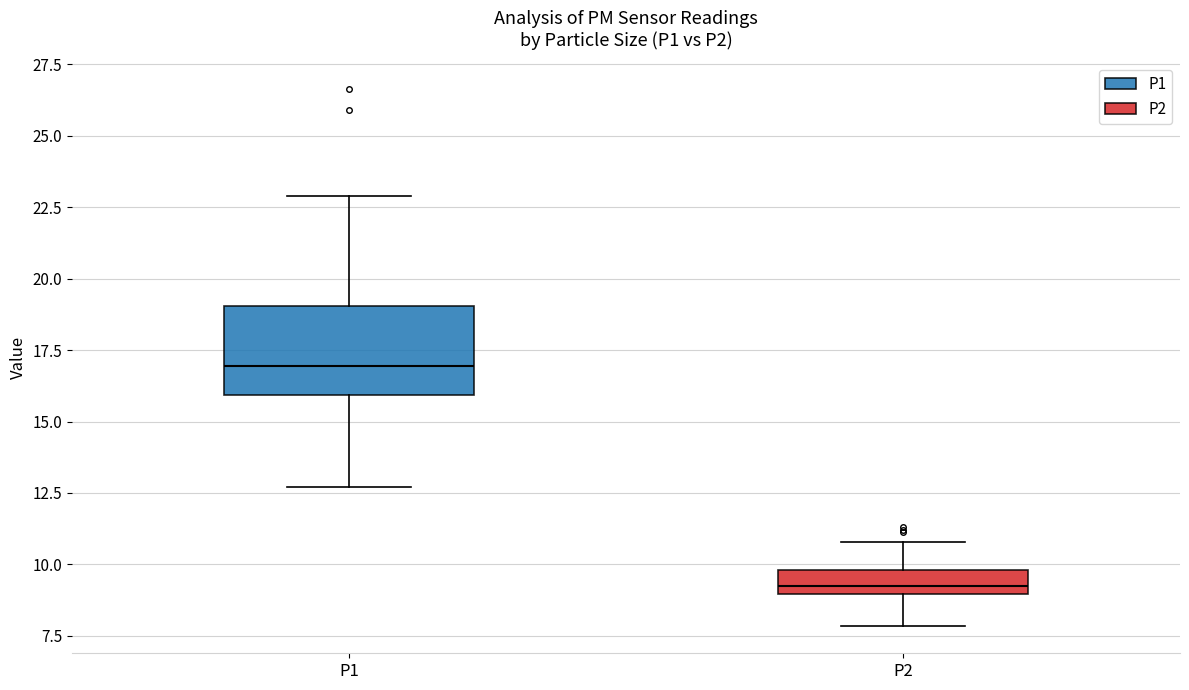

Which box's median line is the lowest?

P2